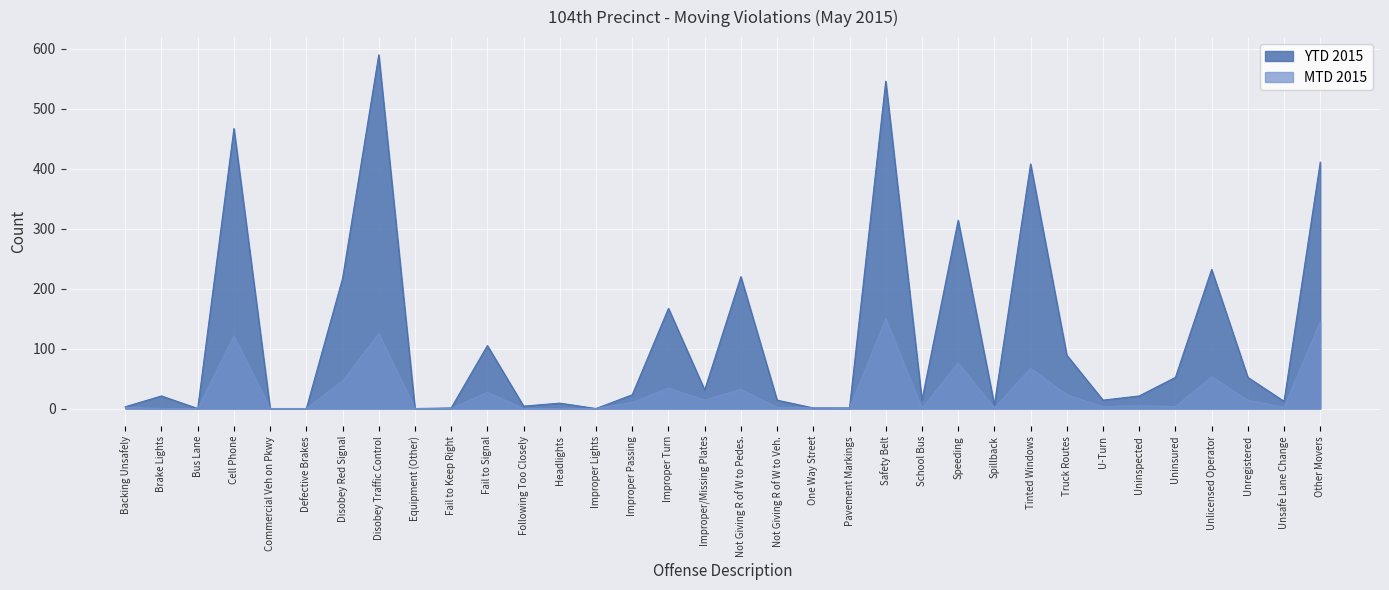

Where is the first local maximum for YTD 2015?

Brake Lights